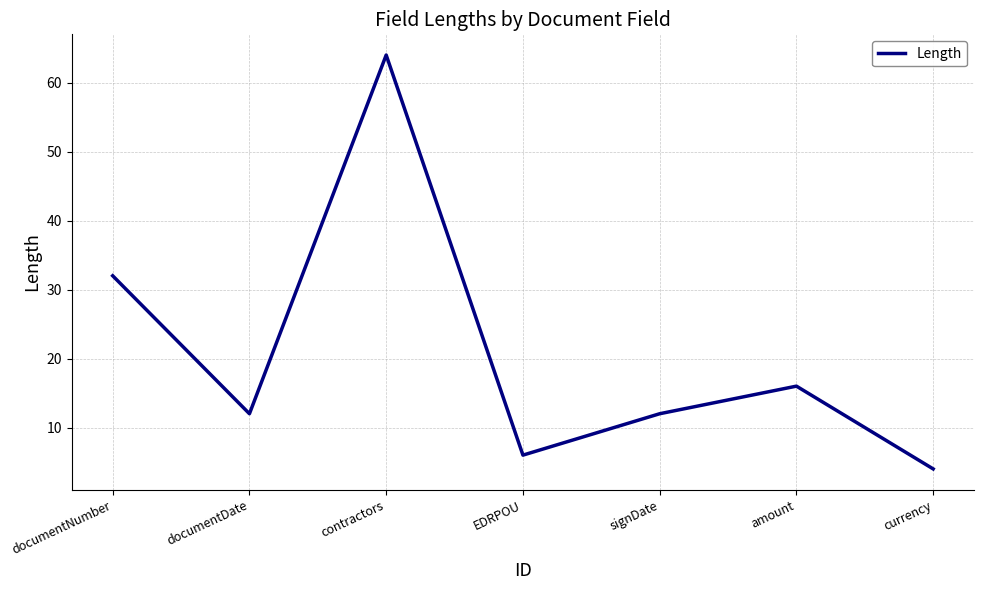

Which label corresponds to the largest value in the chart?

contractors